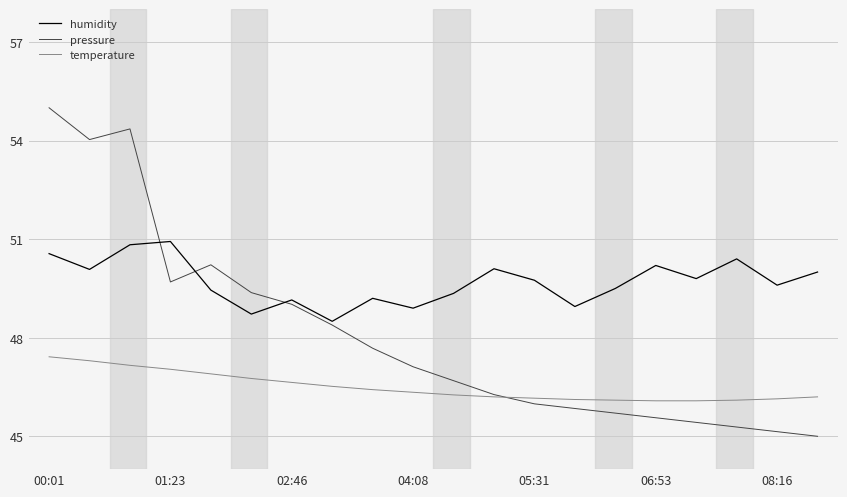

List the series in order of their peak value, highest first.

pressure, humidity, temperature